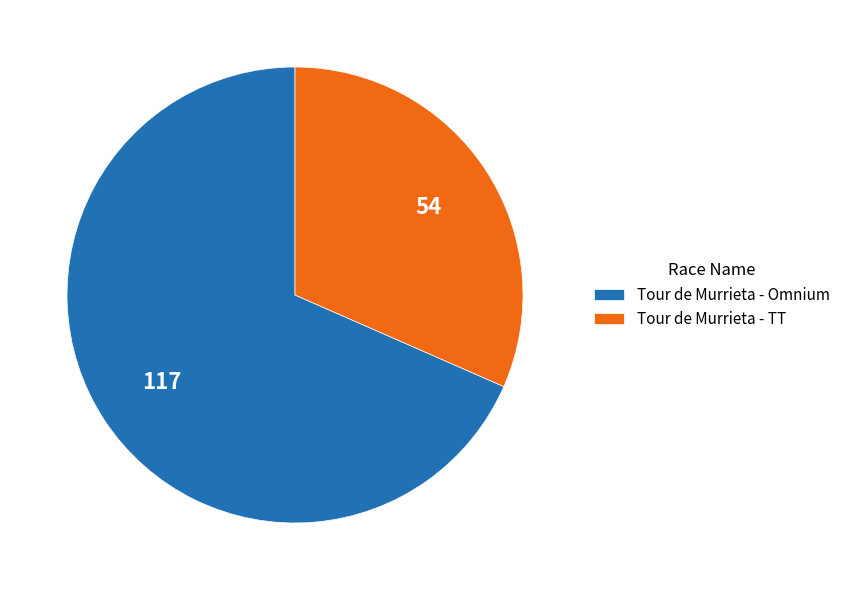

Do Tour de Murrieta - TT and Tour de Murrieta - Omnium together represent more than half of the pie?

Yes